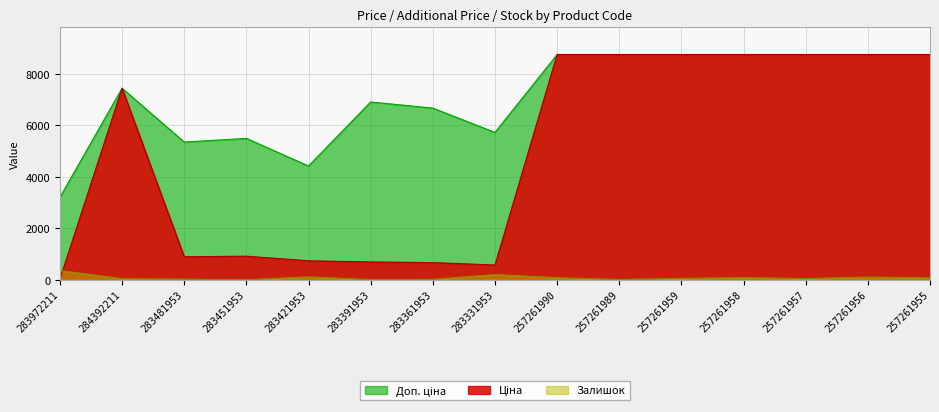

What is the label of the 10th point from the left?

257261989